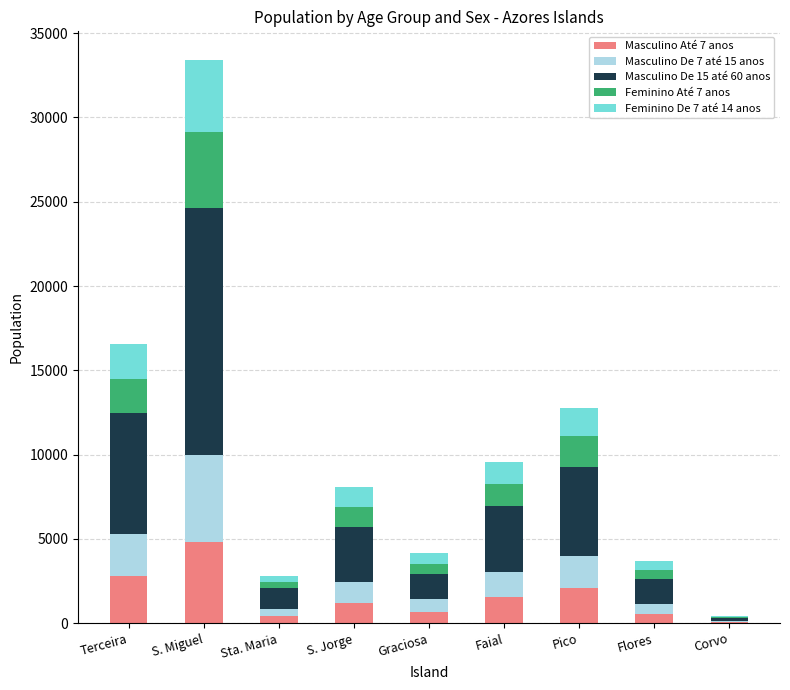

What is the total value across all series at Faial?

9536